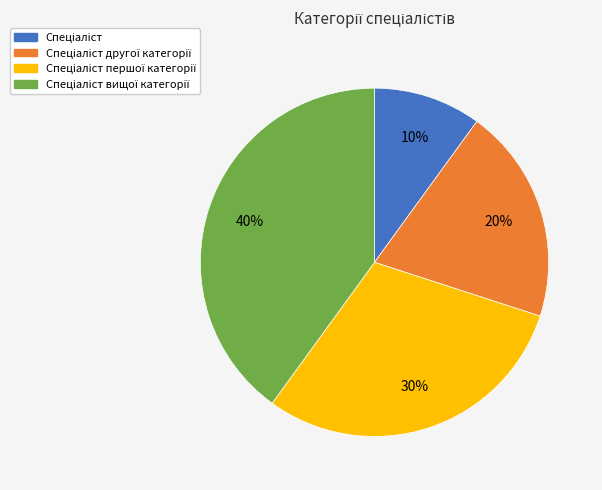

How many slices are in this pie chart?

4